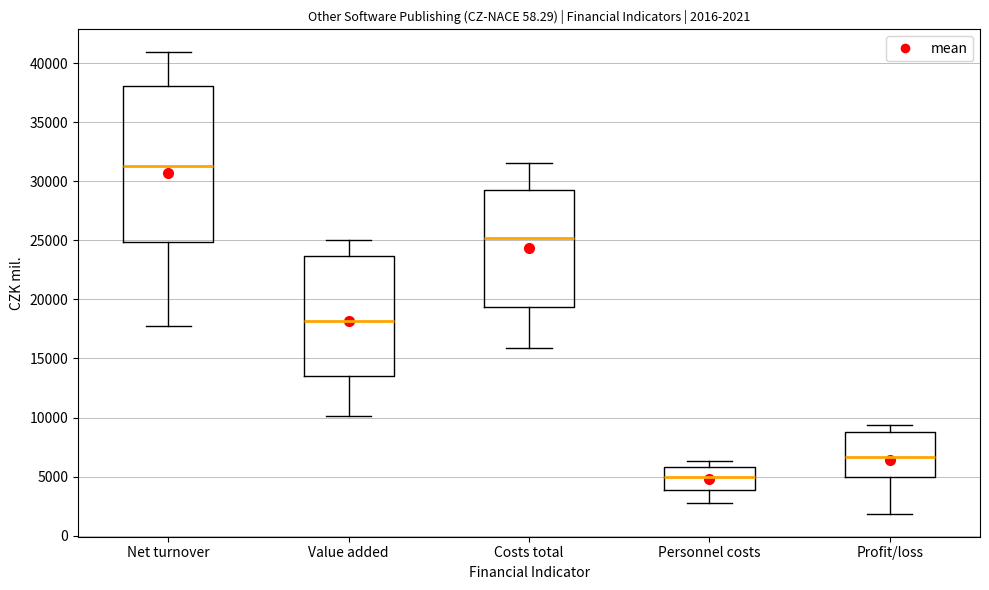

Which box's median line is the lowest?

Personnel costs